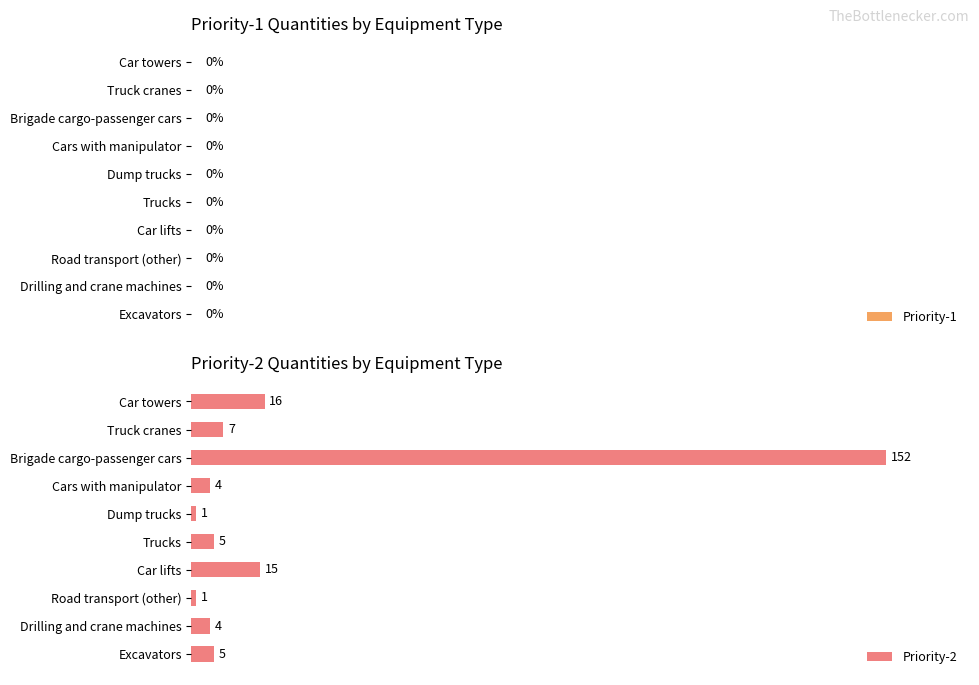

The chart shows a value of 16 at Car towers. True or false?

True